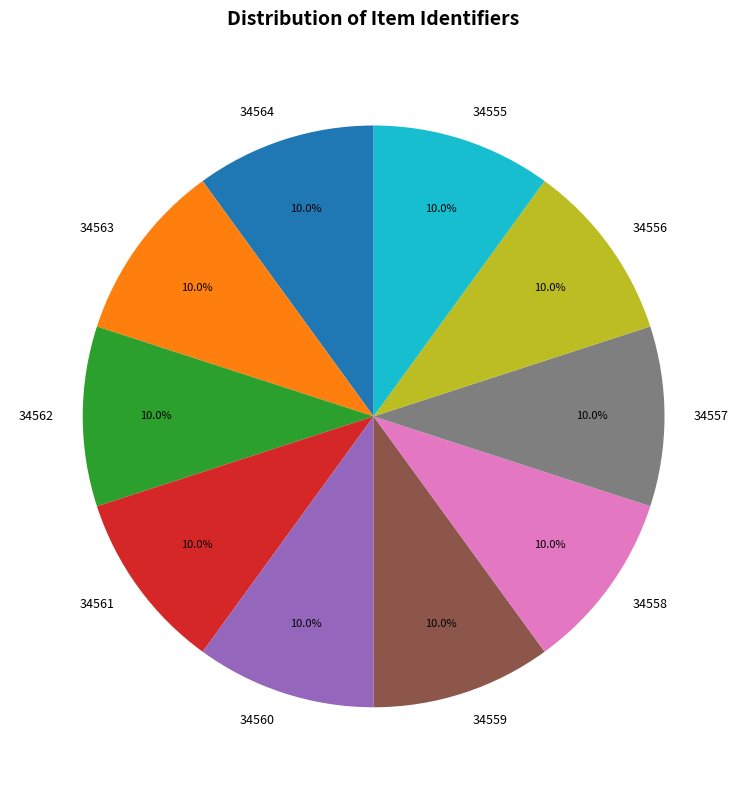

Count the number of slices in the pie.

10